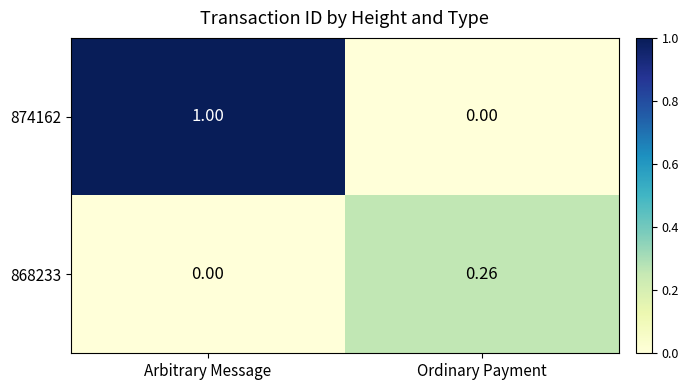

Which category has the lowest value in the 874162 series?

Ordinary Payment